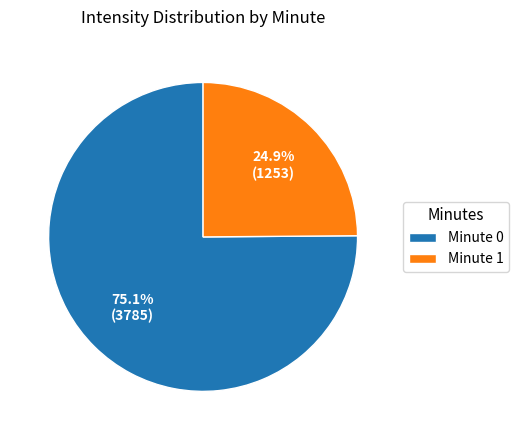

Rank the categories by value from lowest to highest.

Minute 1, Minute 0